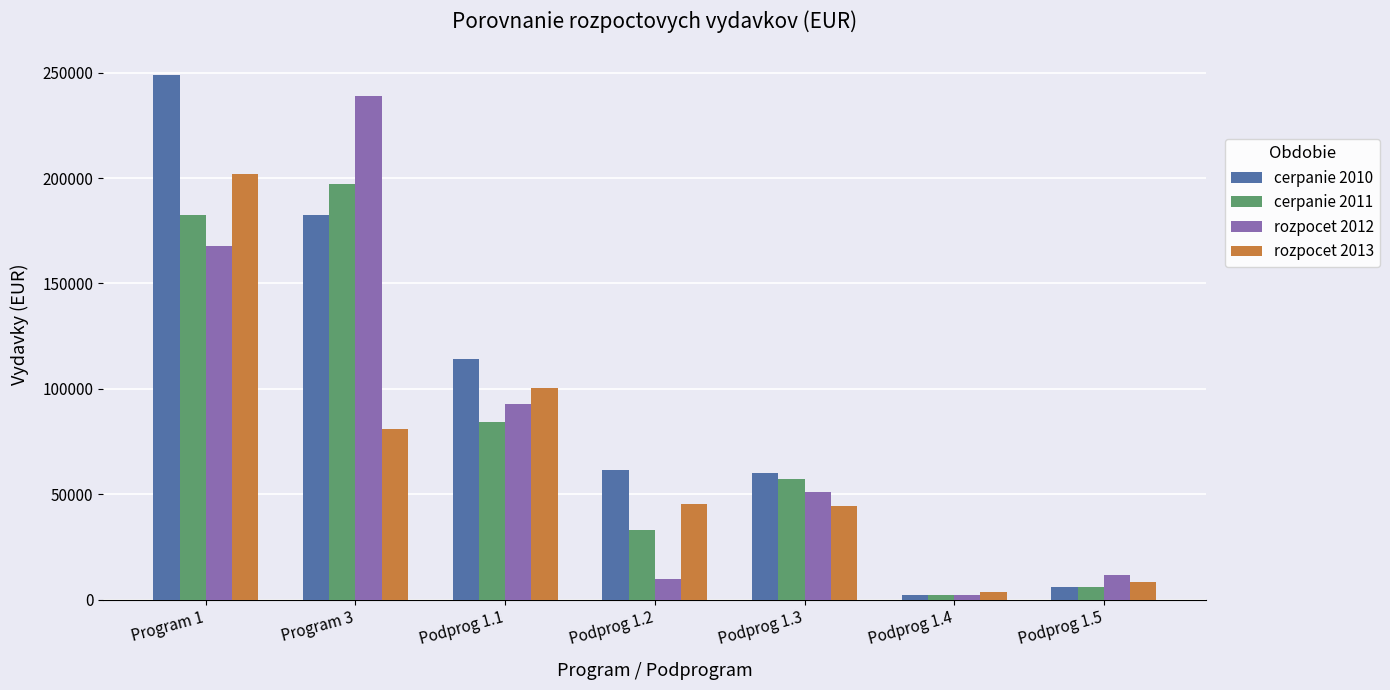

At which label does cerpanie 2011 first exceed 57447?

Program 1